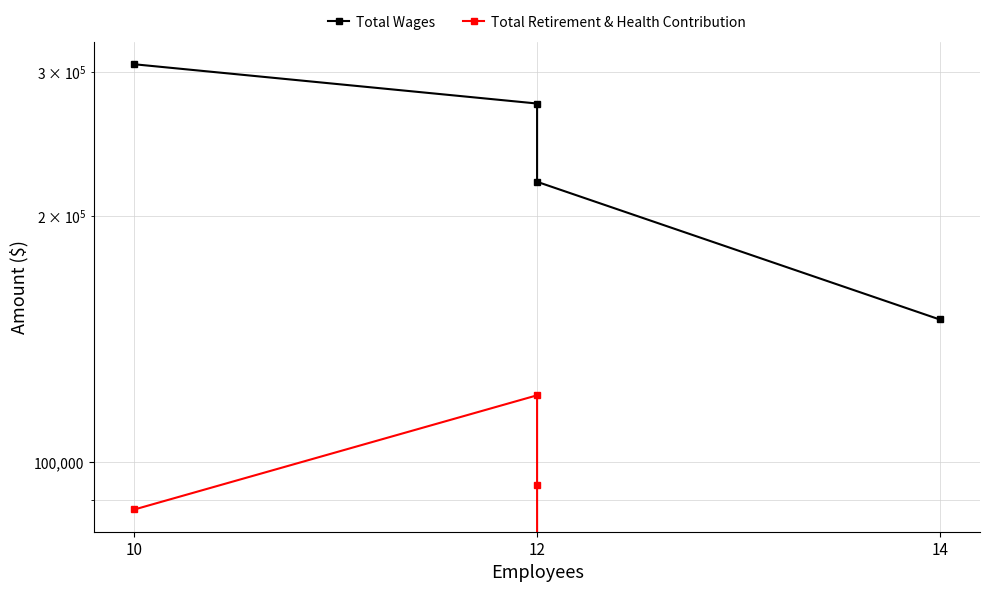

Where is the first local maximum for Total Retirement & Health Contribution?

12